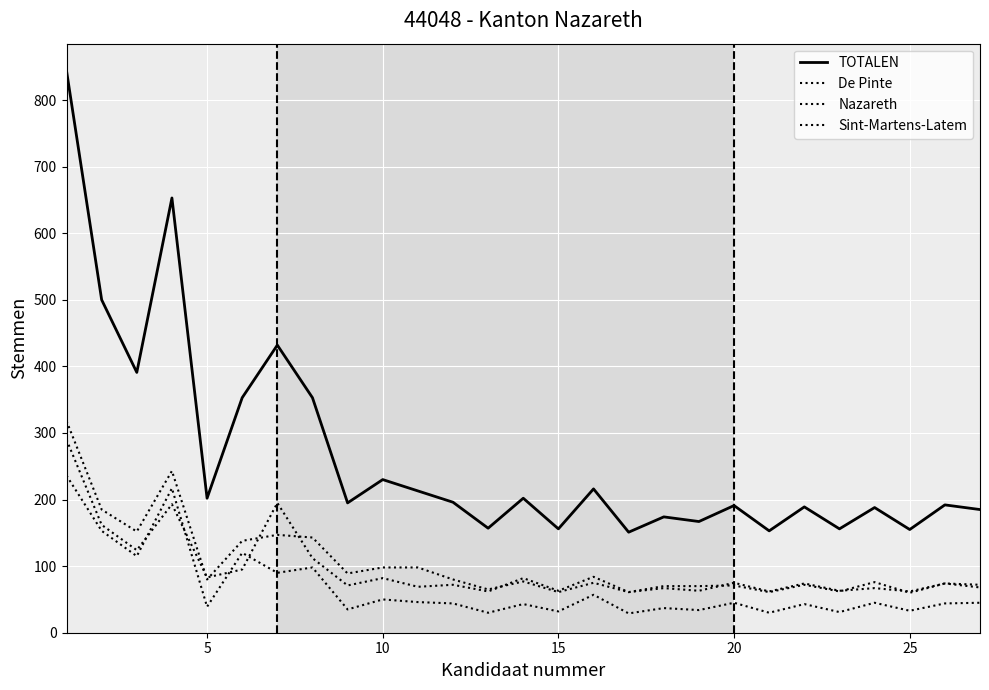

What is the value of the Nazareth point at the 14th from the left?

82